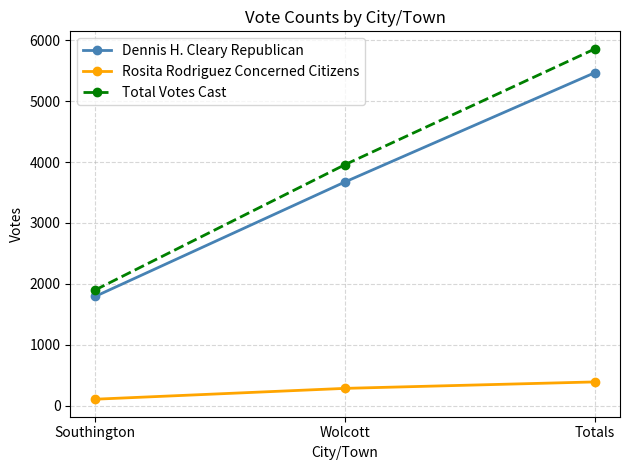

How many lines are shown in the chart?

3